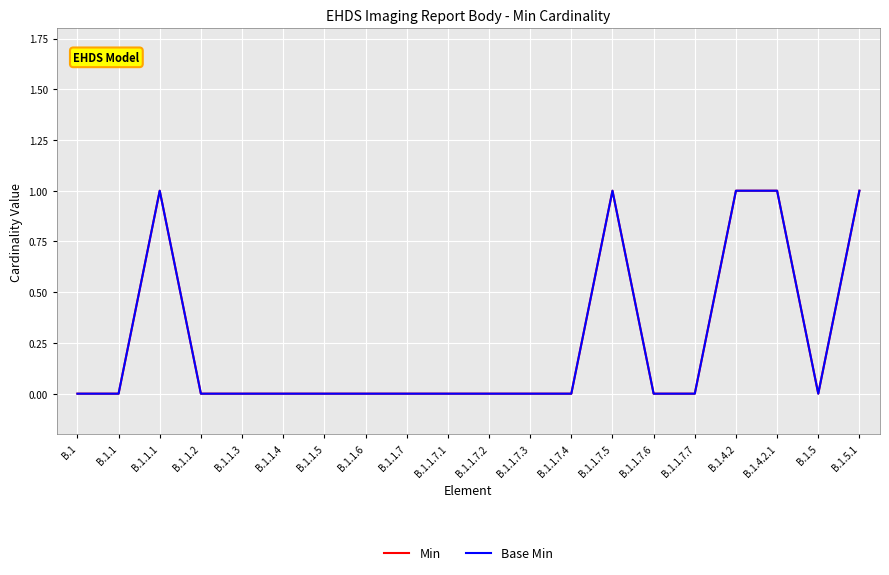

Does the chart have visible grid lines?

Yes